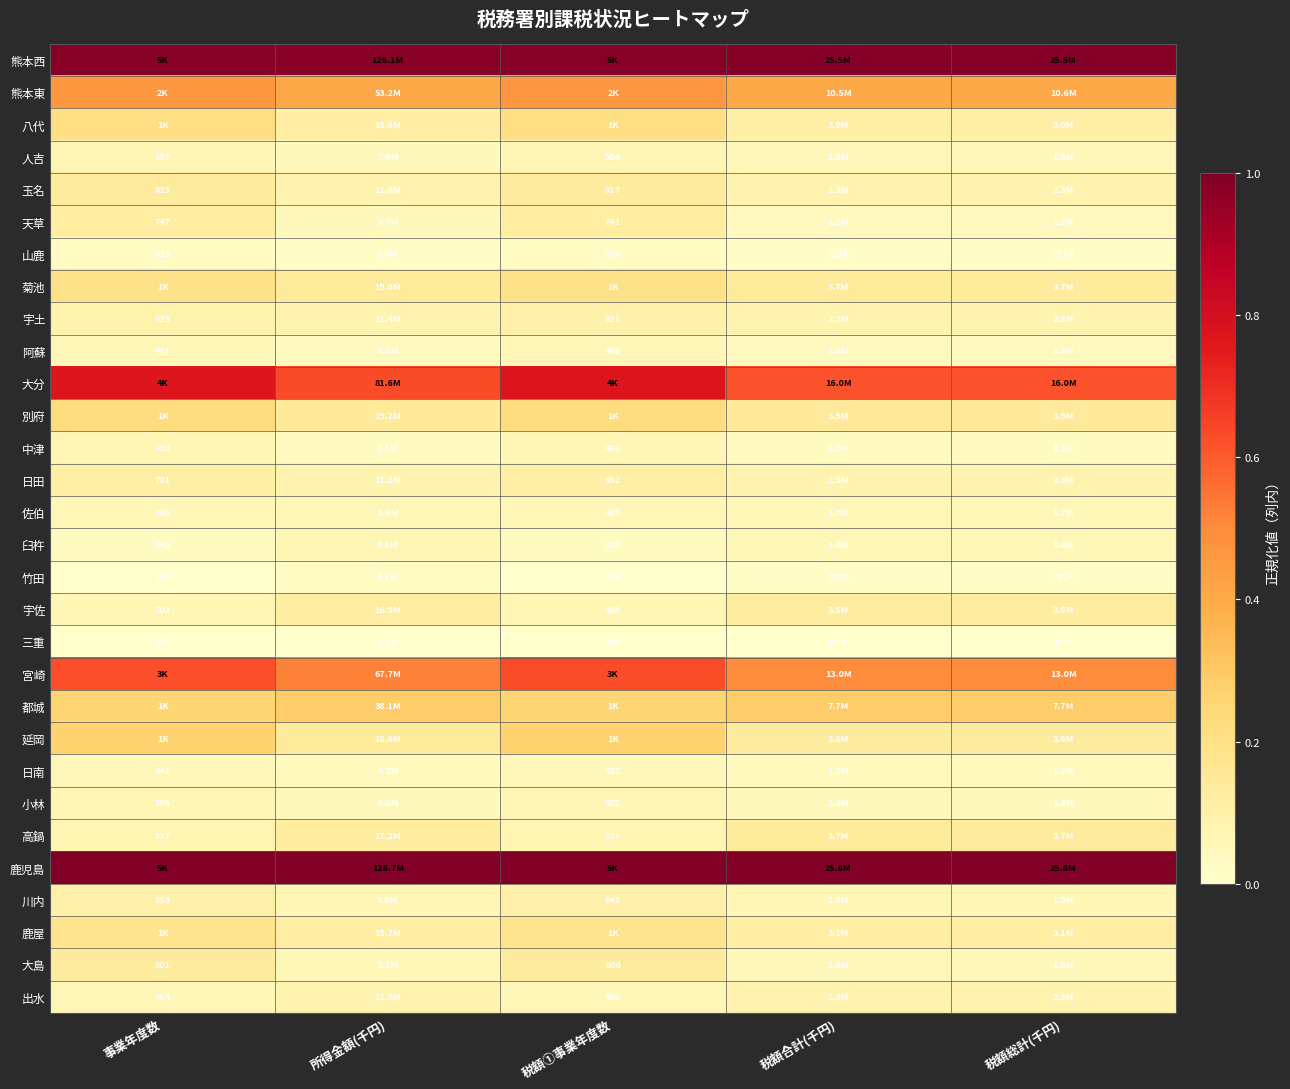

Count the 延岡 values in the range 0 to 1.

5